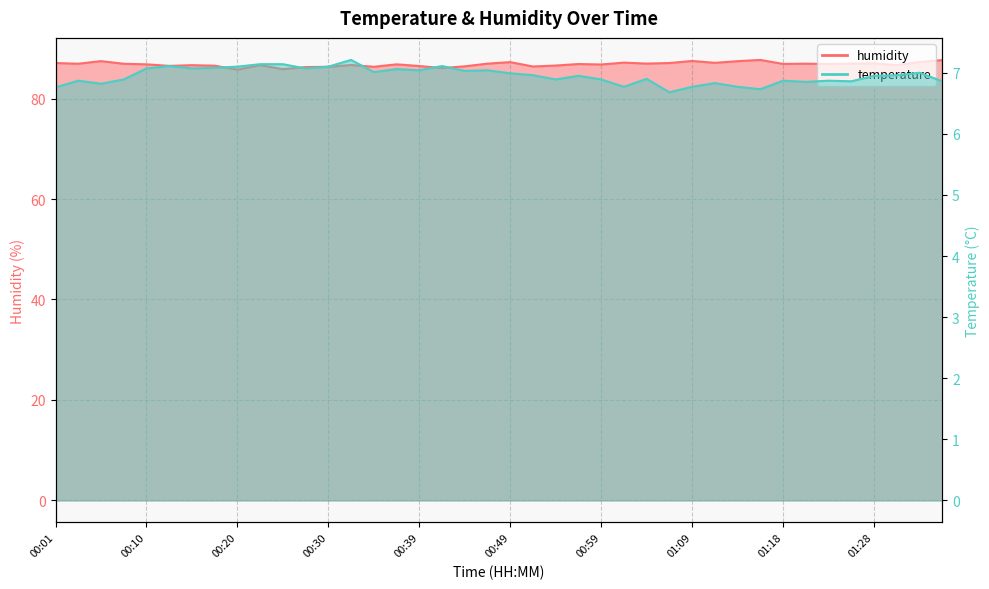

Which series has the largest total across all categories?

humidity